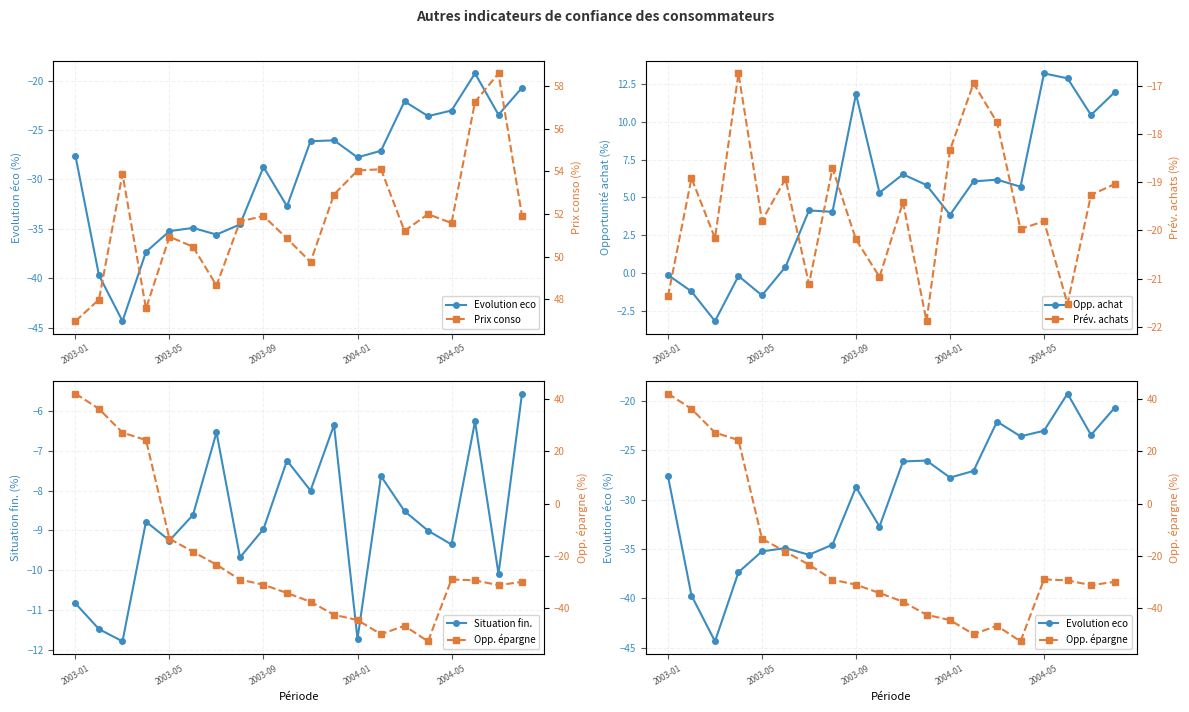

The Evolution eco series shows -20.7 at 19. True or false?

True